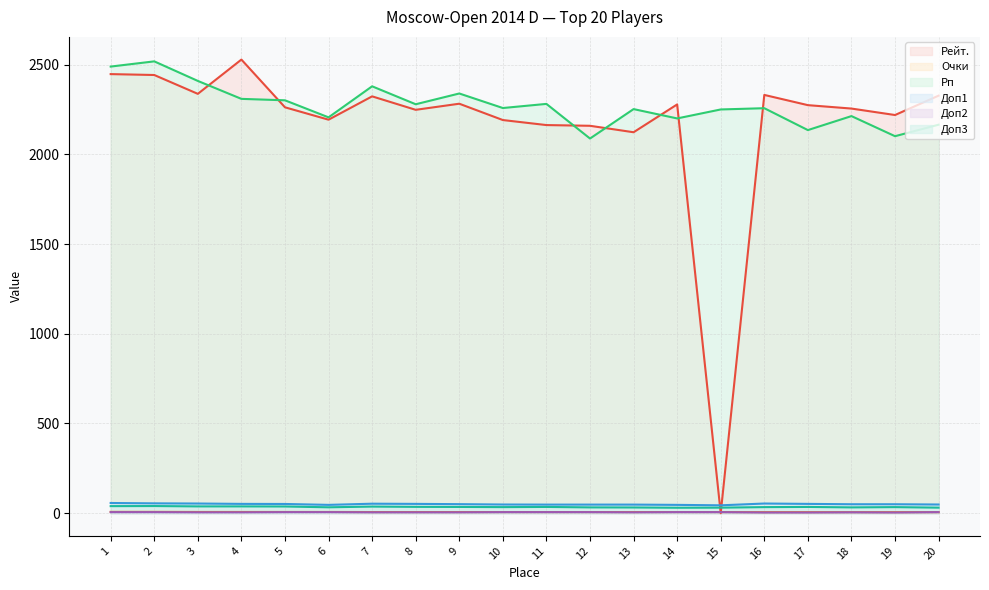

At which category is the sum across all series the highest?

2